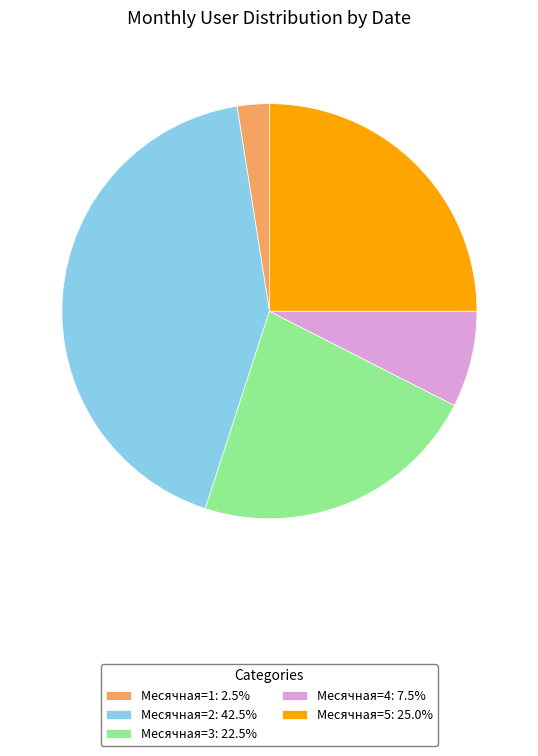

Approximately how many times larger is the value at Месячная=2: 42.5% compared to Месячная=5: 25.0%?

1.7